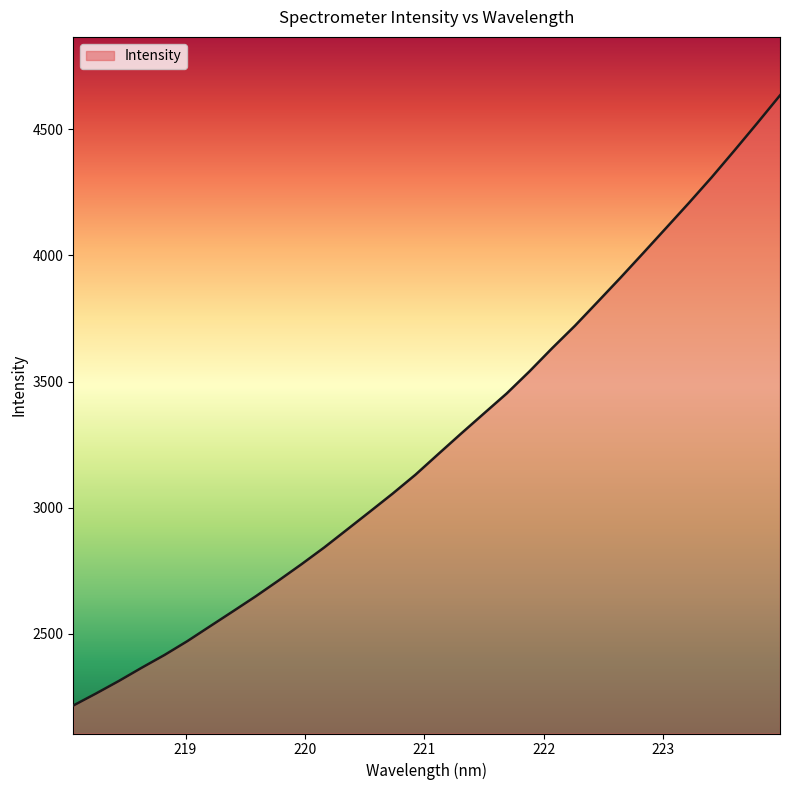

What is the minimum value shown in the chart?

2216.3